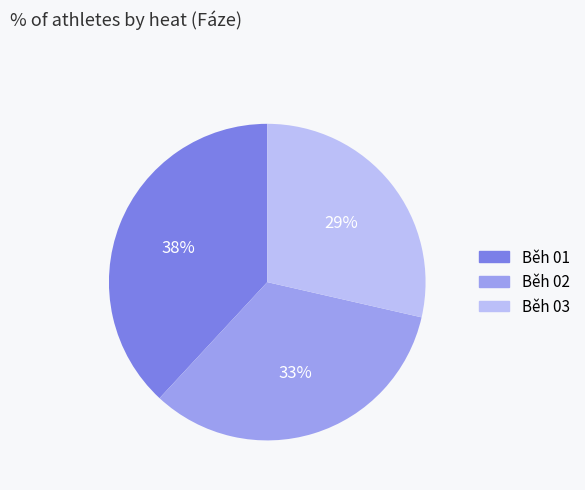

Is the sum of Běh 03 and Běh 01 greater than half?

Yes